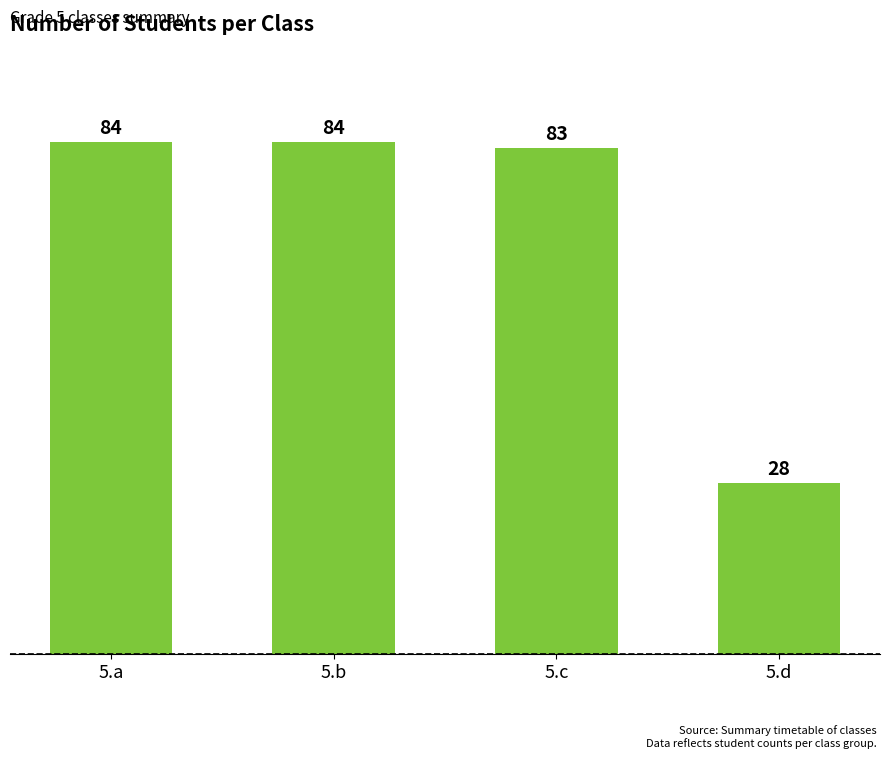

What is the greatest value displayed?

84